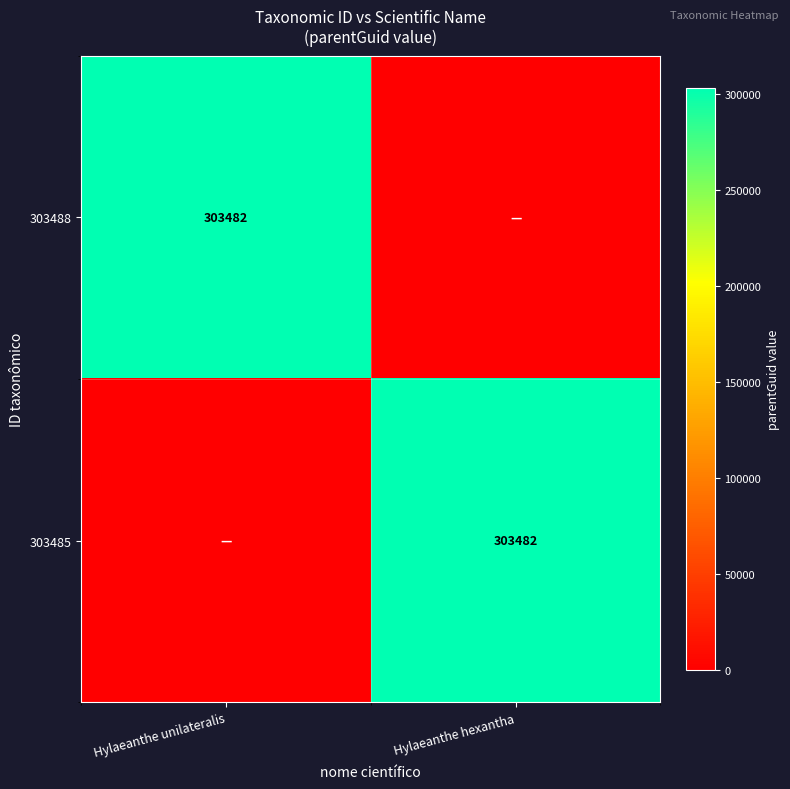

True or false: 303485 has a value of 303482 at Hylaeanthe hexantha.

True